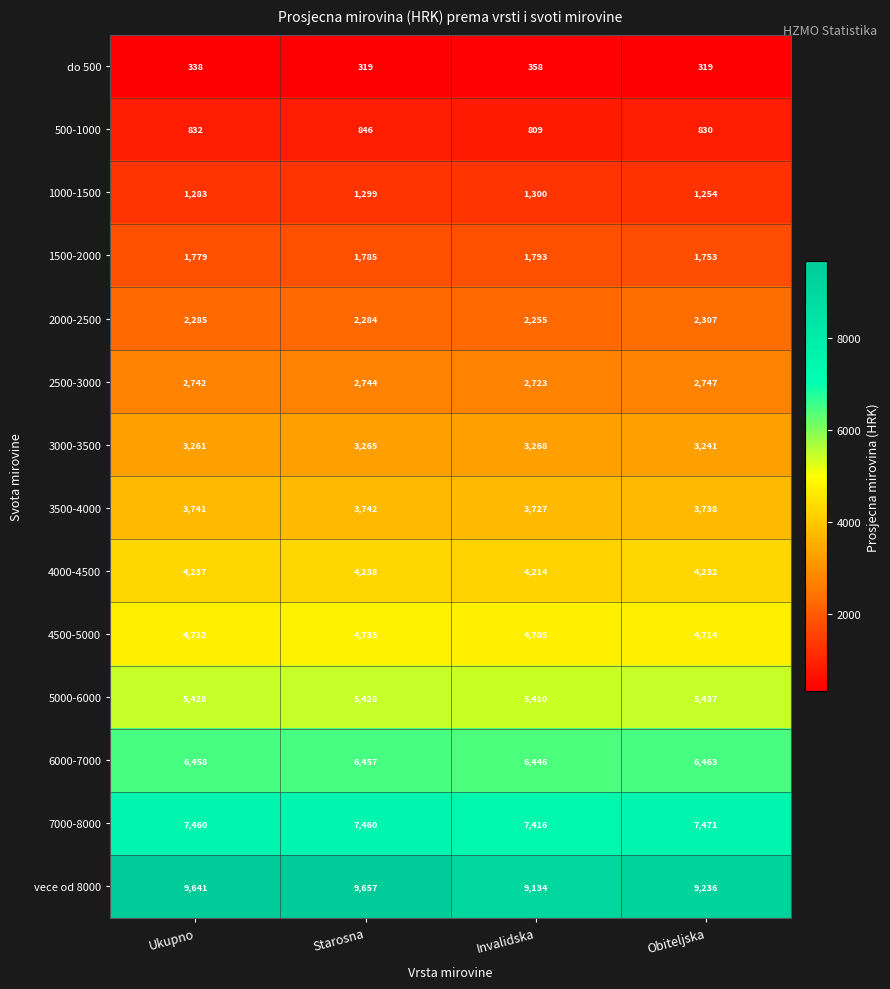

What is the difference between the maximum and minimum values in the 500-1000 series?

37